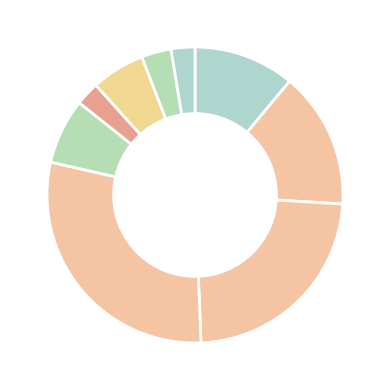

How many slices are in this pie chart?

9